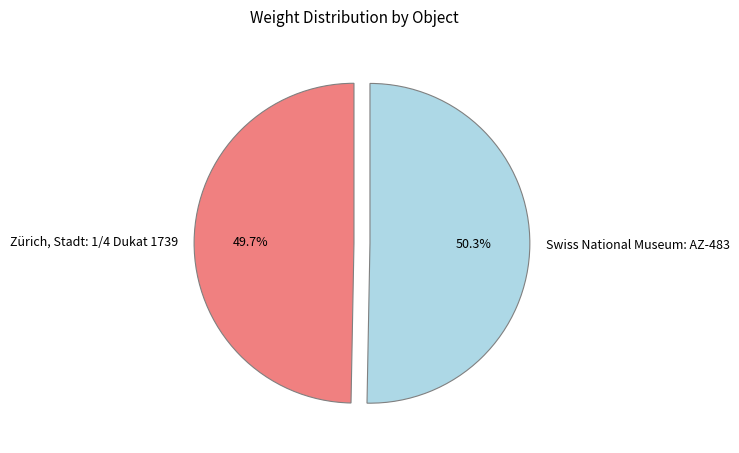

Count the number of slices in the pie.

2